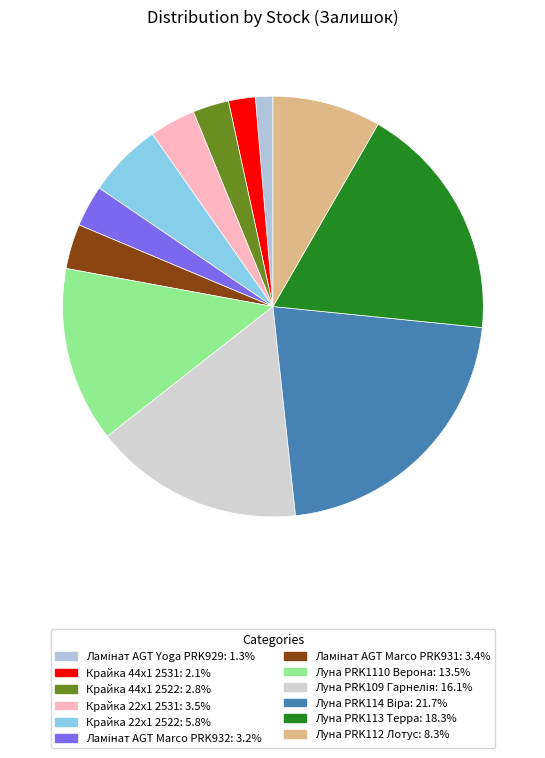

What percentage is the Ламінат AGT Marco PRK932 slice, to the nearest percent?

3%